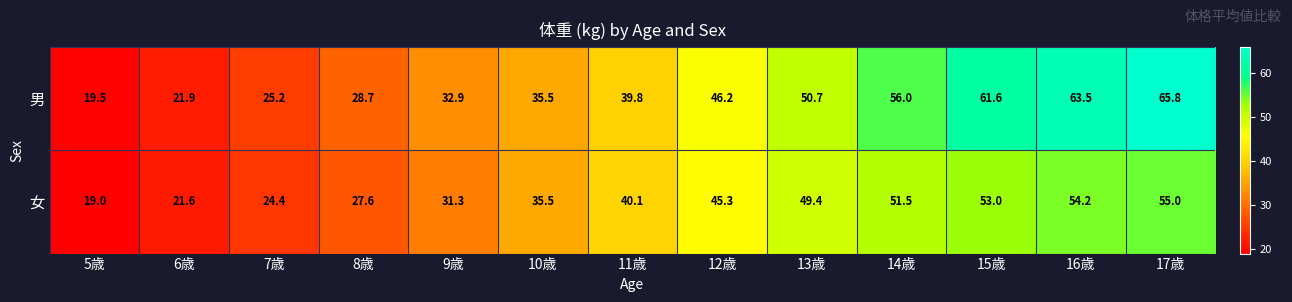

How many values in the 女 series exceed 40?

7